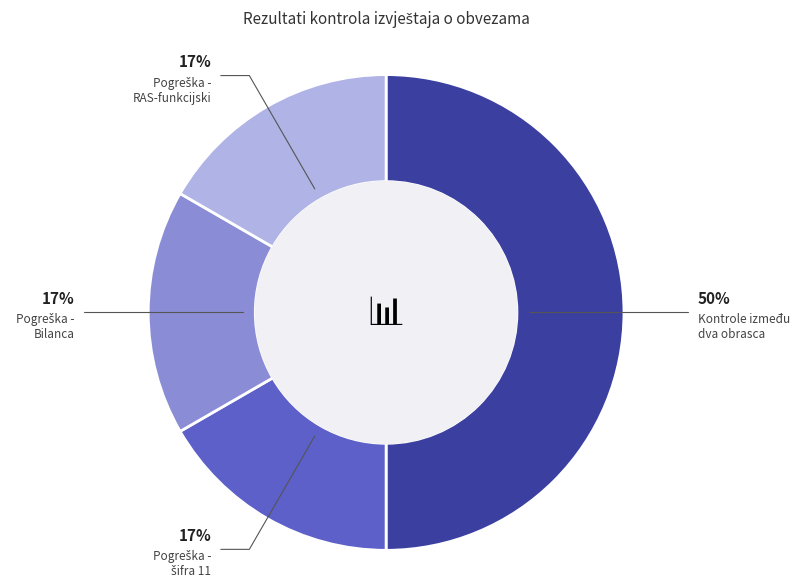

Is there a majority slice in this chart?

No